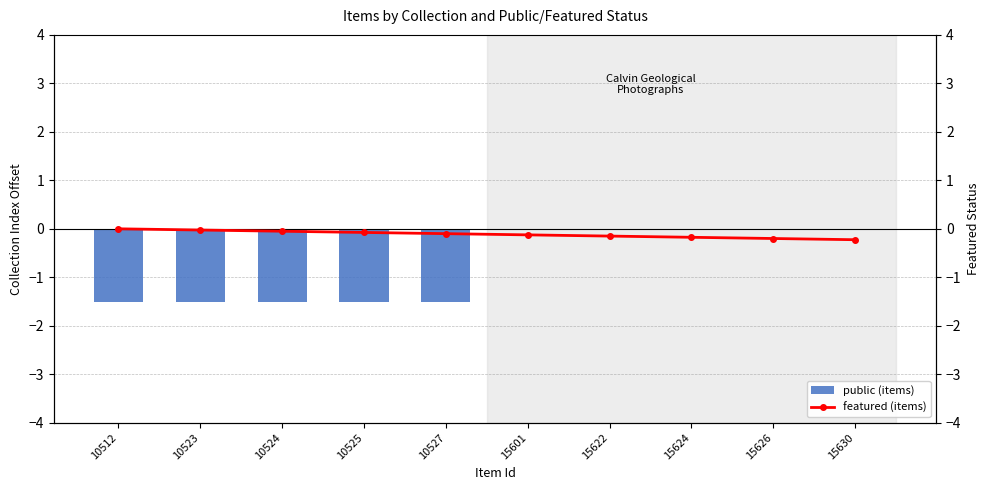

Reading right to left, transcribe all the data shown in this chart.

public (items): 0.0	0.0	0.0	0.0	0.0	-1.5	-1.5	-1.5	-1.5	-1.5
featured (items): -0.2	-0.2	-0.2	-0.2	-0.1	-0.1	-0.1	-0.1	-0.0	-0.0